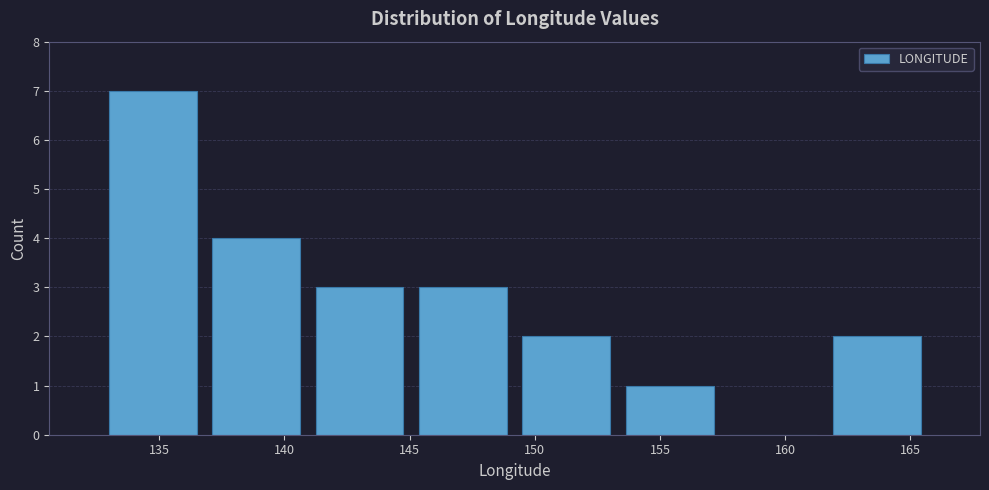

Which range on the x-axis has the tallest bar?

132.5 to 137.0